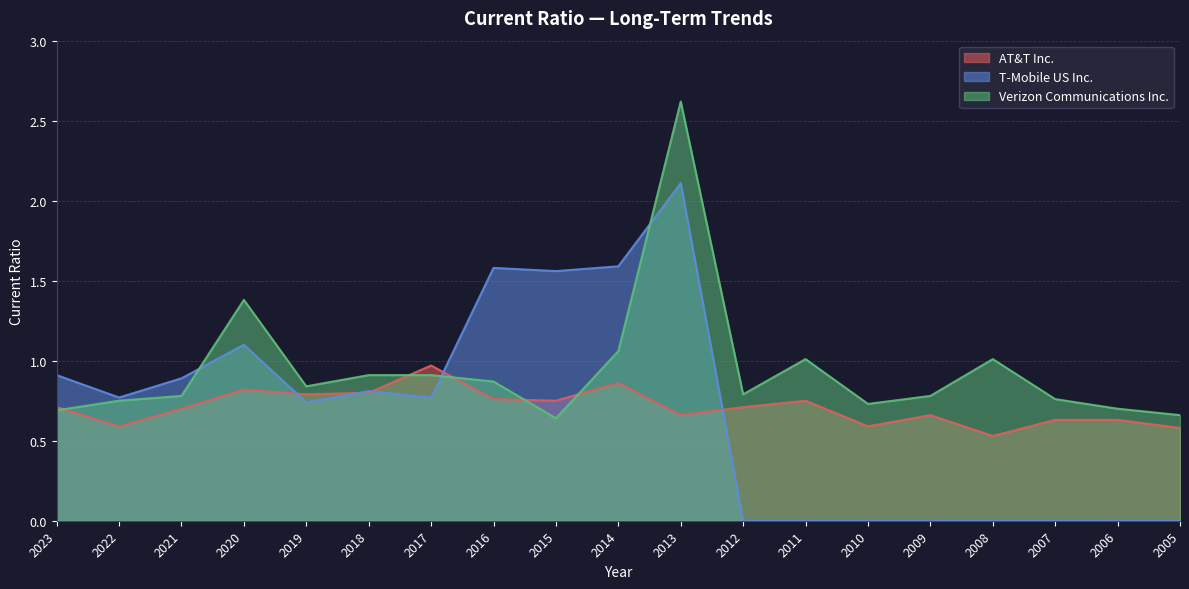

How many lines are shown in the chart?

3